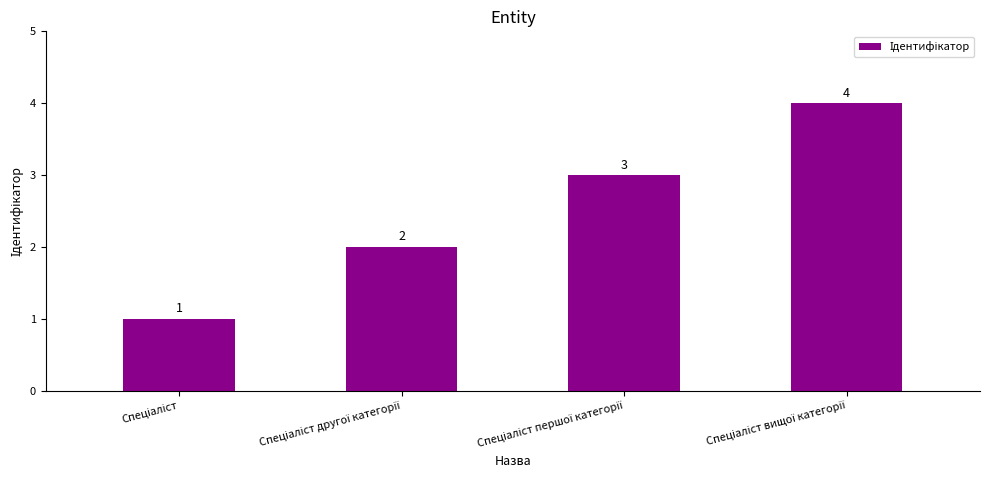

What is the minimum value shown in the chart?

1